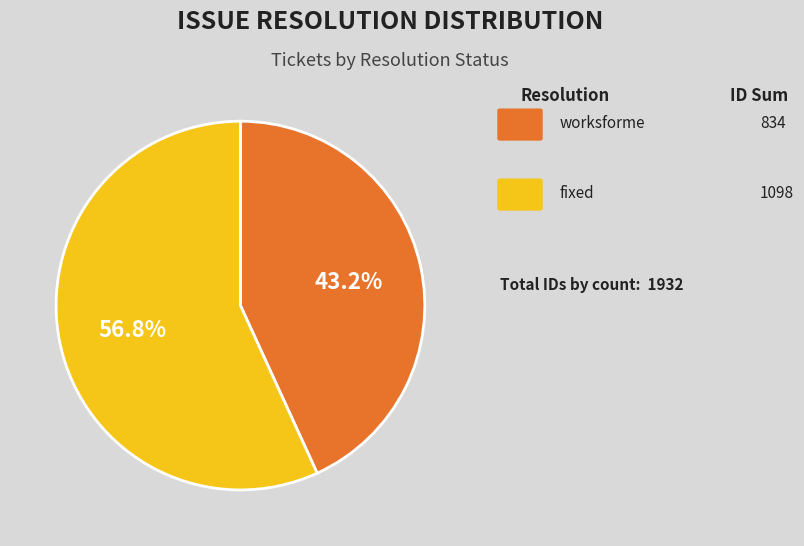

Is there a majority slice in this chart?

Yes